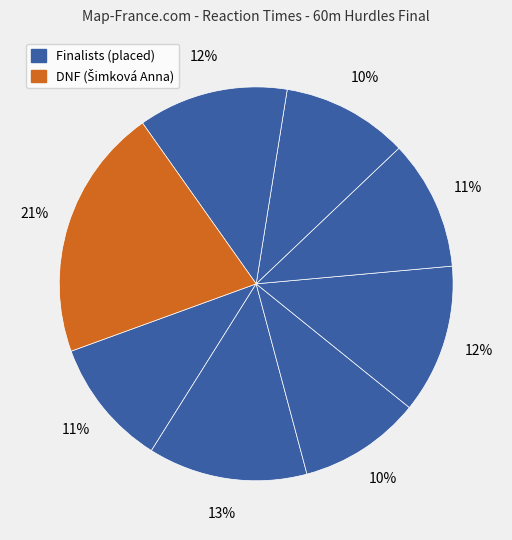

Which slice is the smallest?

Perončíková Paula